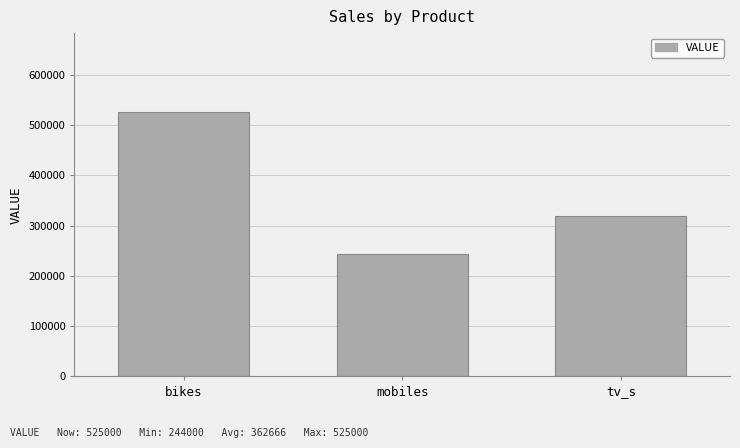

How many distinct data groups are displayed?

1